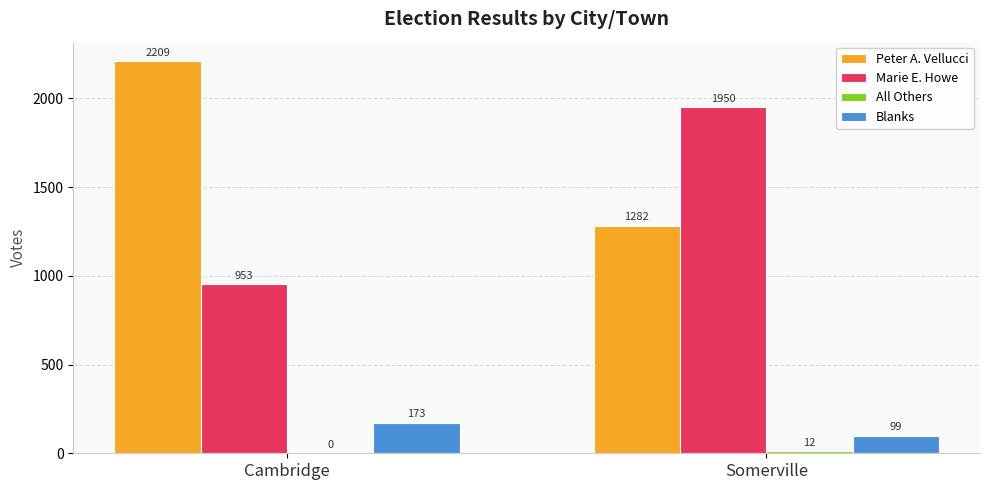

Is it true that Peter A. Vellucci equals 2253 at Somerville?

False